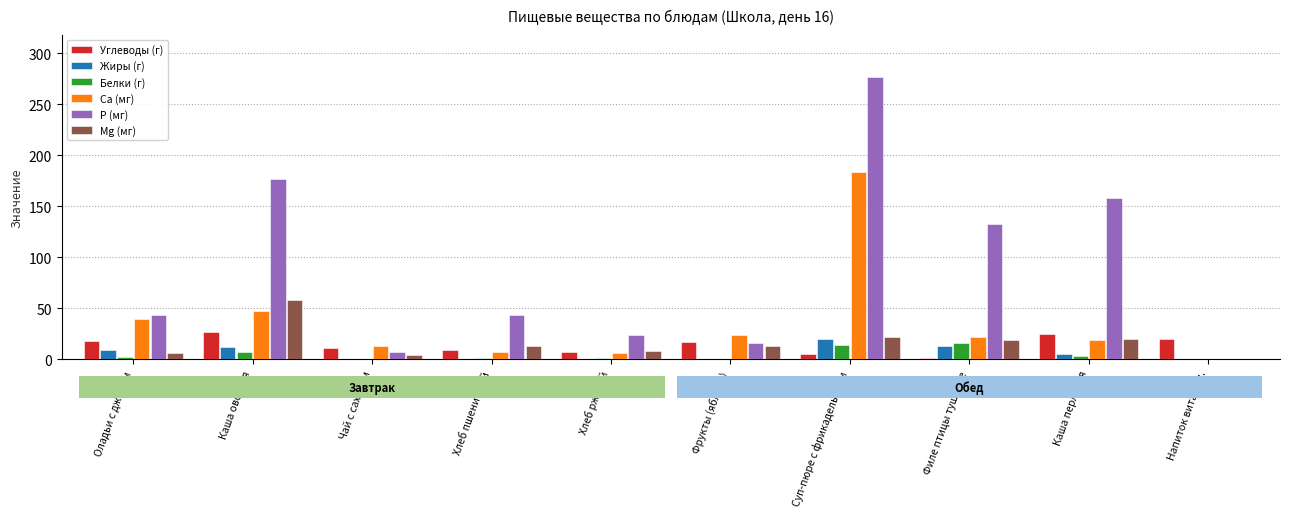

Is it true that P (мг) equals 57.4 at Хлеб пшеничный?

False